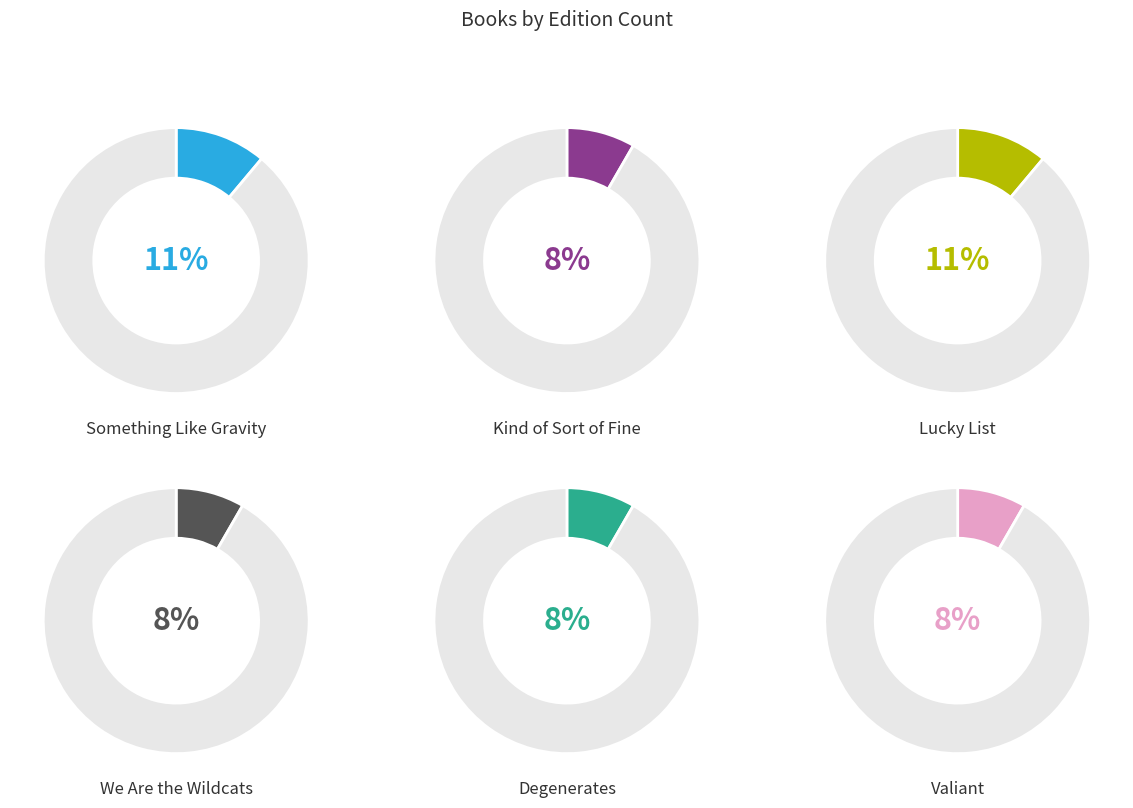

The Lucky List slice represents 11% of the pie. True or false?

True